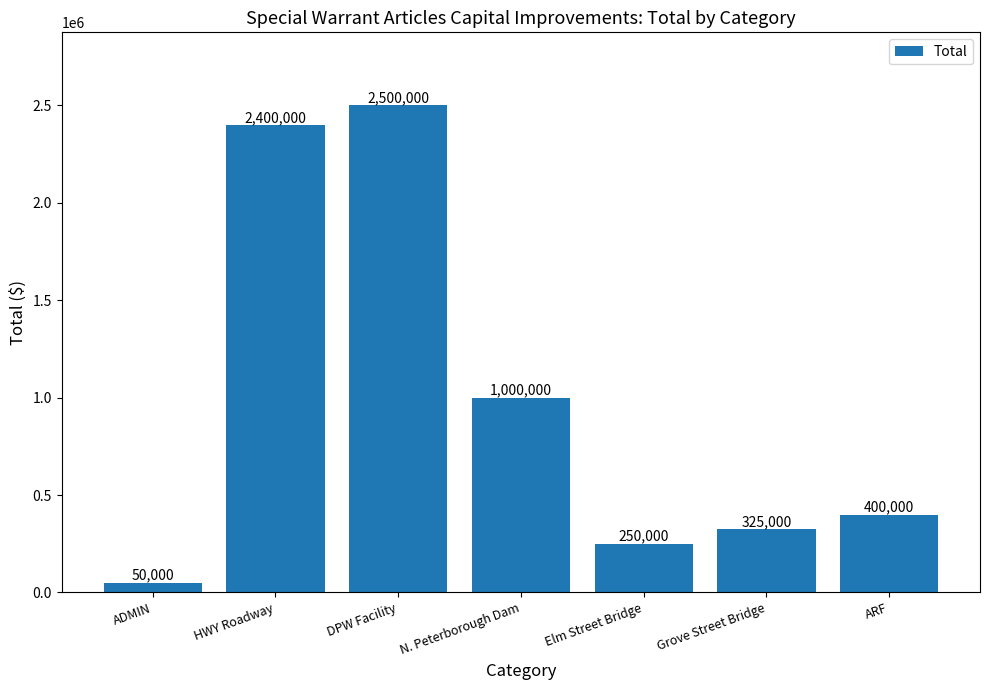

How many values are below 400000?

3